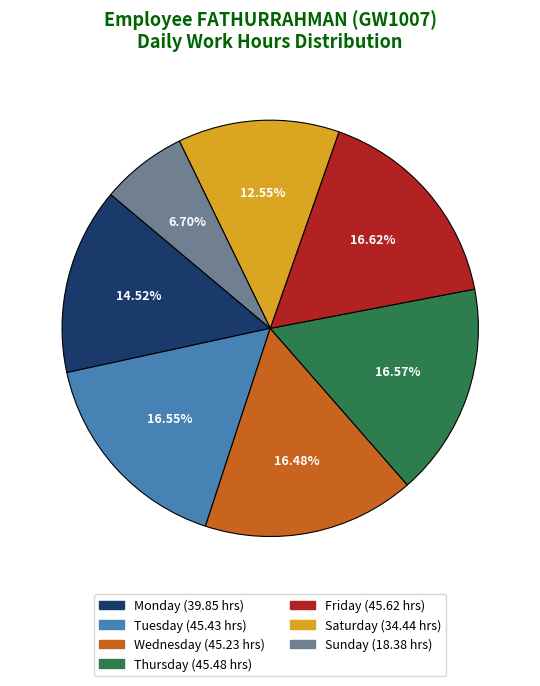

Is Tuesday (45.43 hrs) the majority of the pie?

No